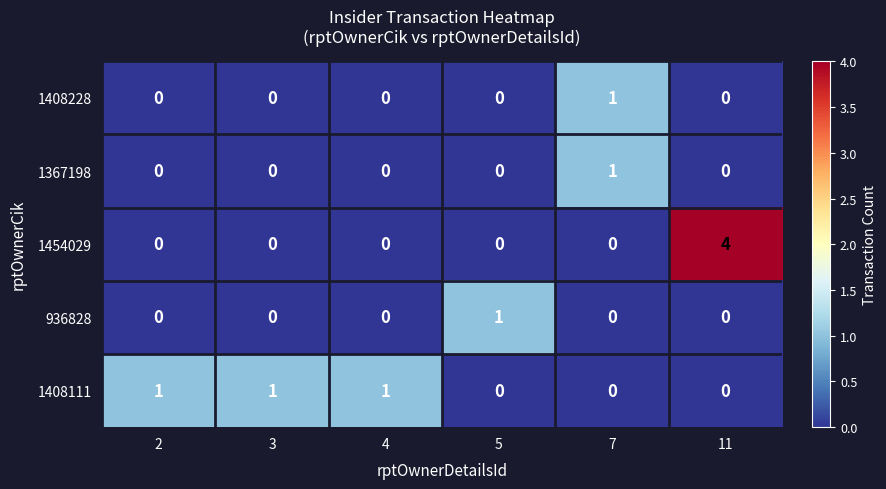

How many 1367198 values are between 0 and 1?

6